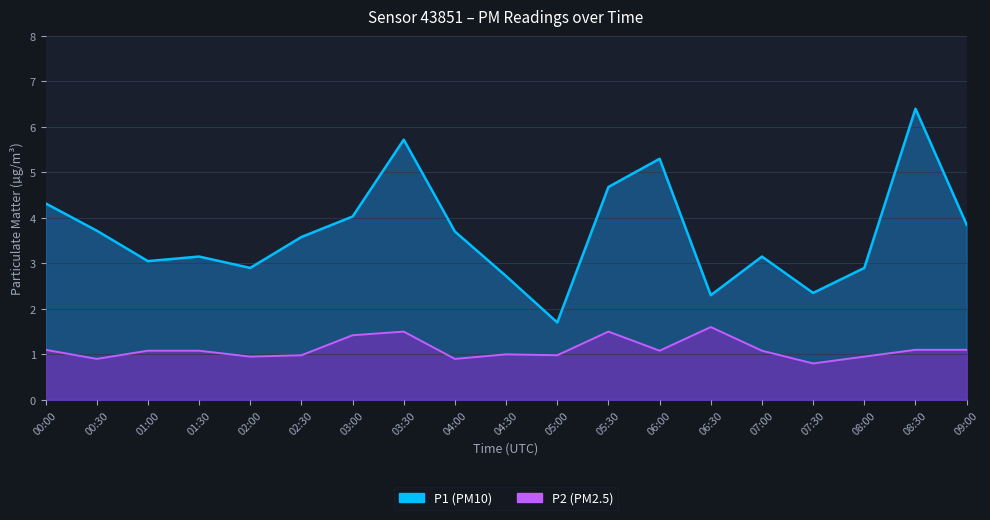

At which category is the sum across all series the highest?

08:30